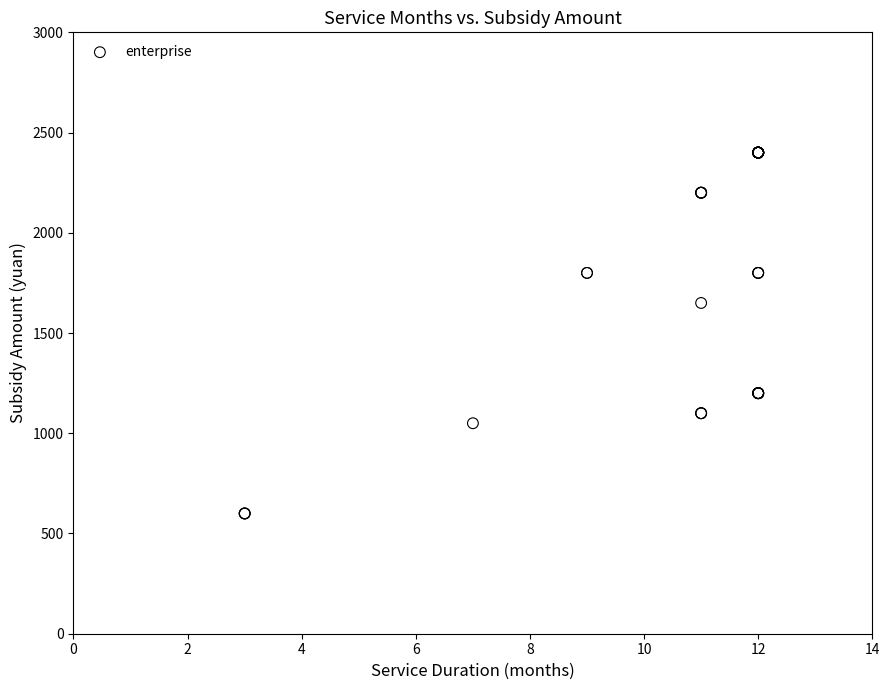

What Y value in the scatter plot is closest to 1500?

1650